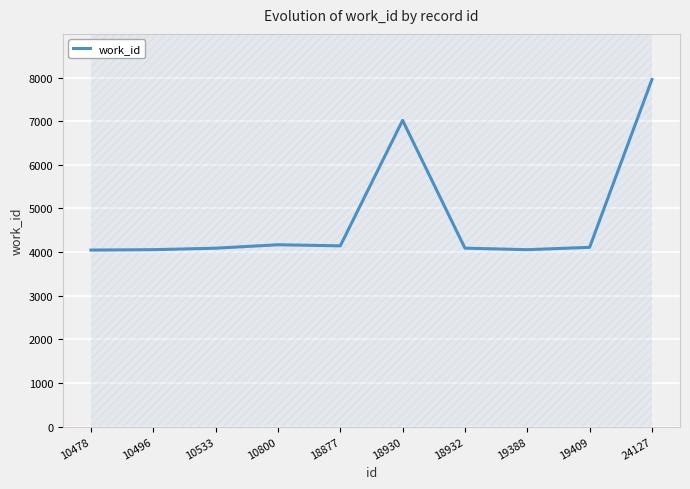

Reading left to right, transcribe all the data shown in this chart.

4045	4054	4088	4167	4142	7018	4089	4054	4108	7955